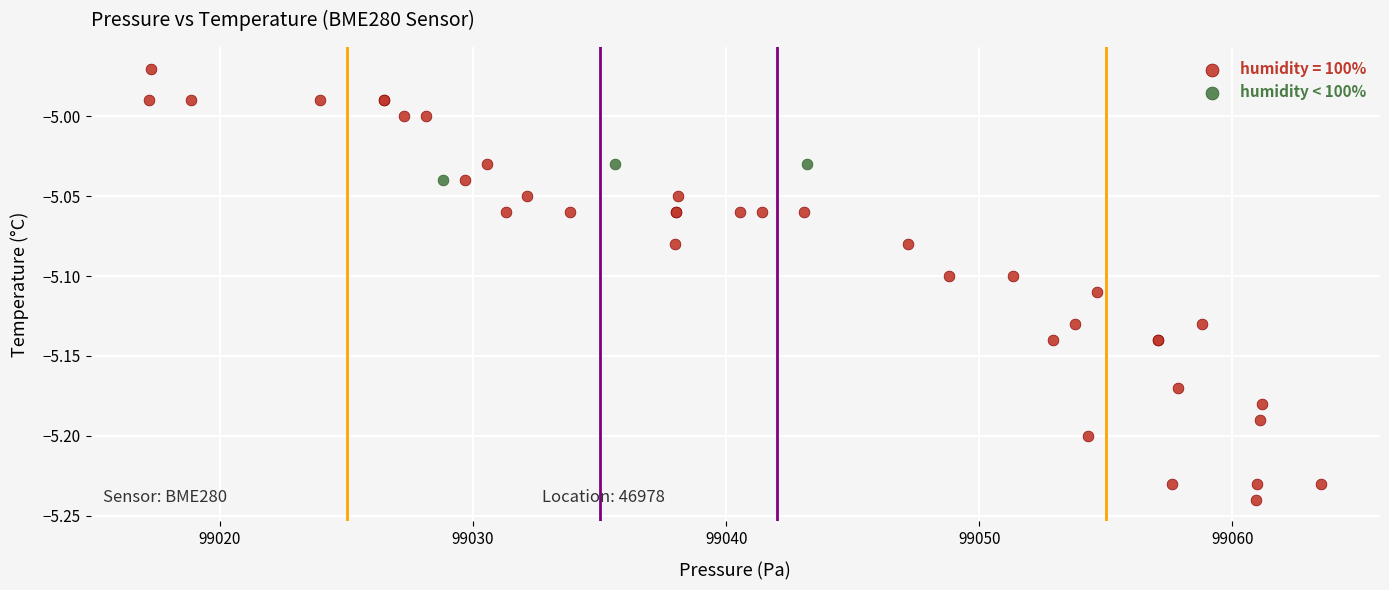

Which series reaches the maximum Y coordinate?

humidity = 100%